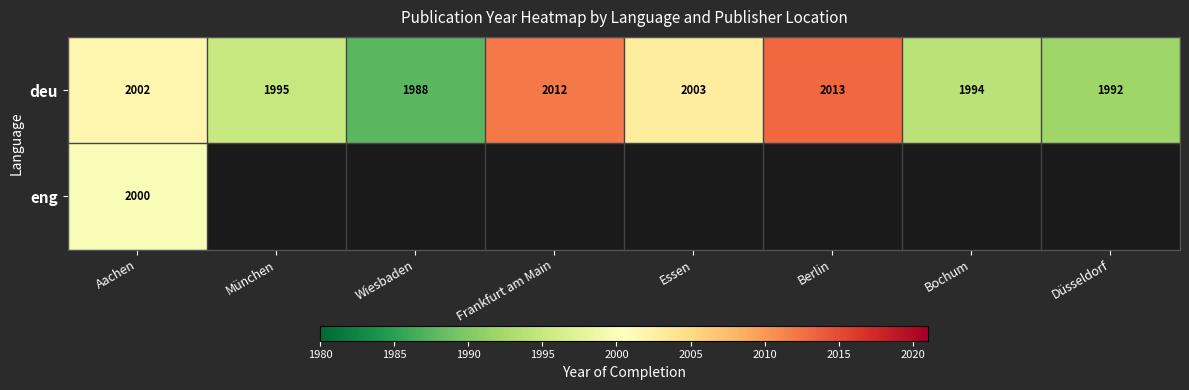

Where is eng nearest to the value 2000?

Aachen